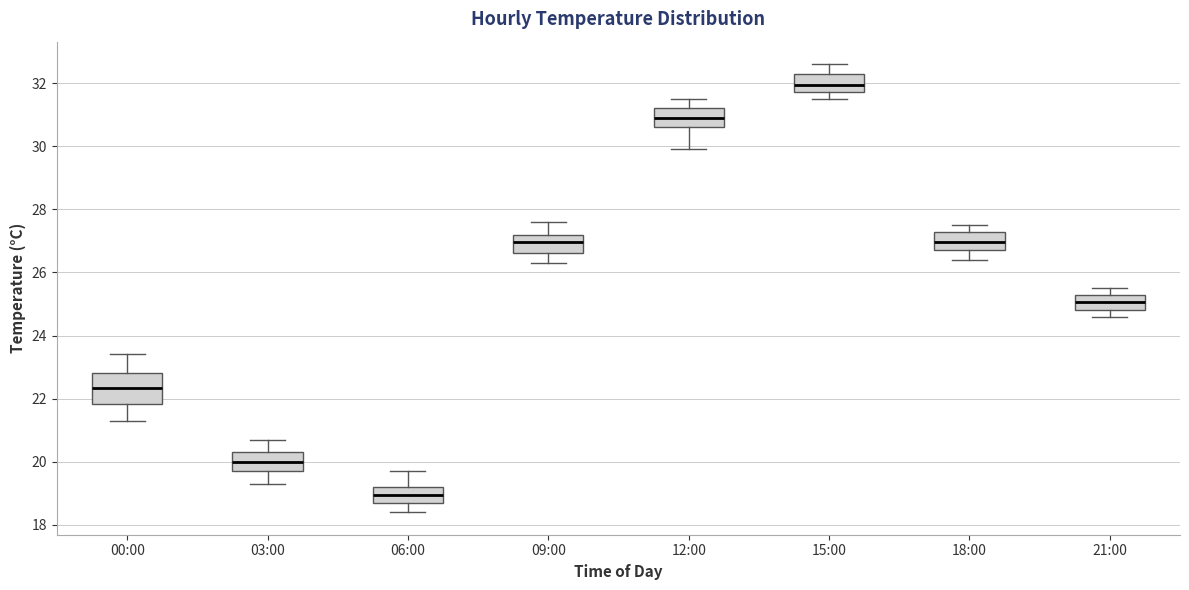

Which box's median line is the highest?

15:00